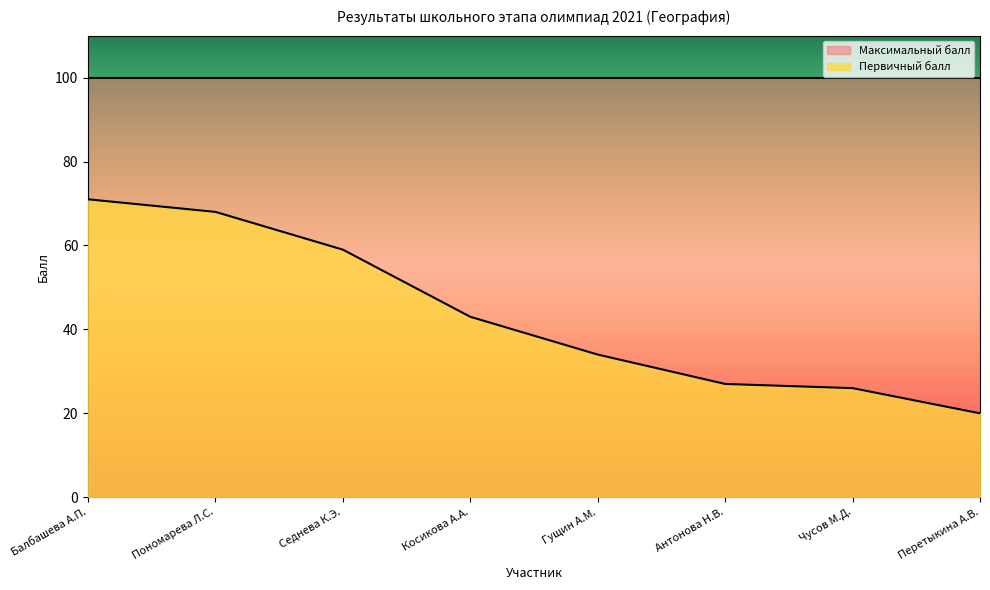

Reading right to left, transcribe all the data shown in this chart.

20	26	27	34	43	59	68	71